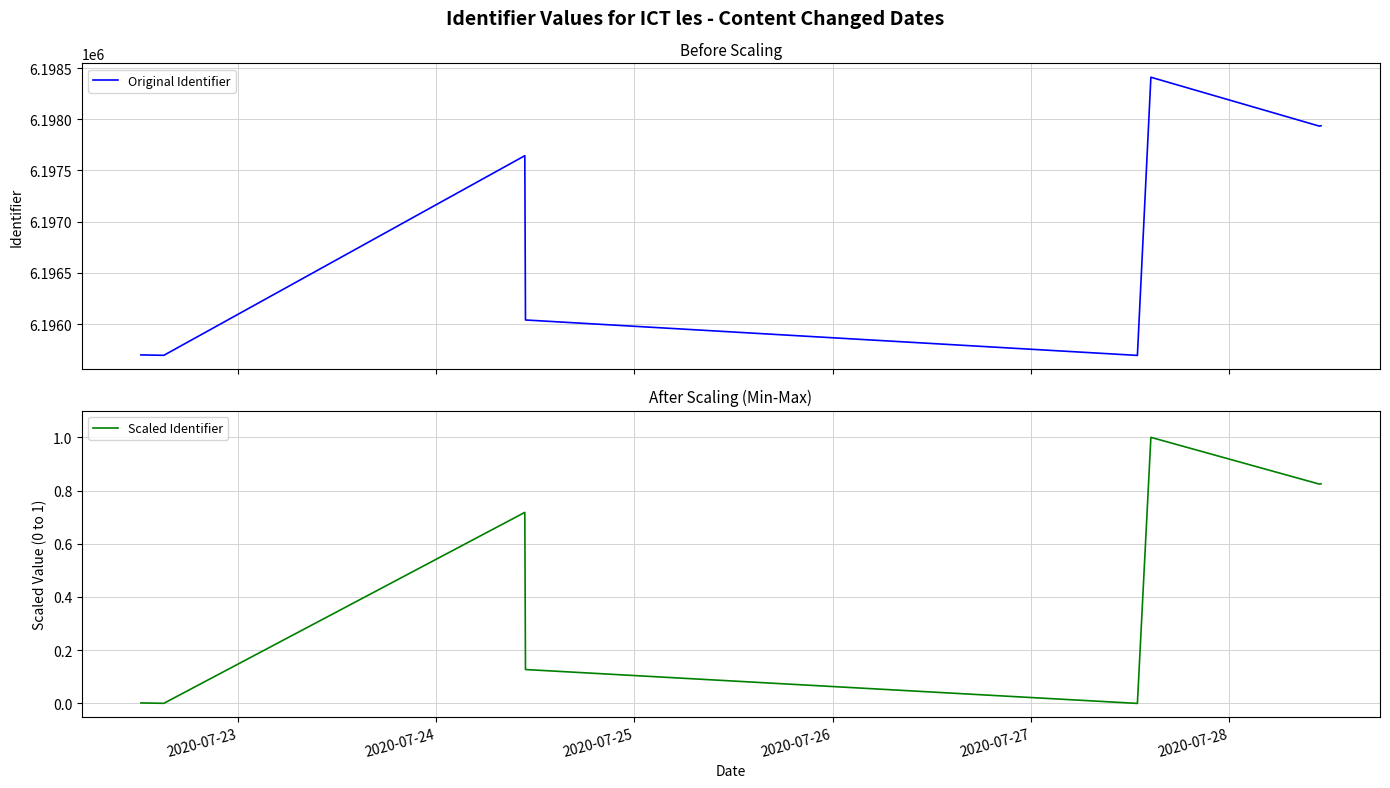

What value does the Original Identifier series have at 2020-07-27?

6195694.0